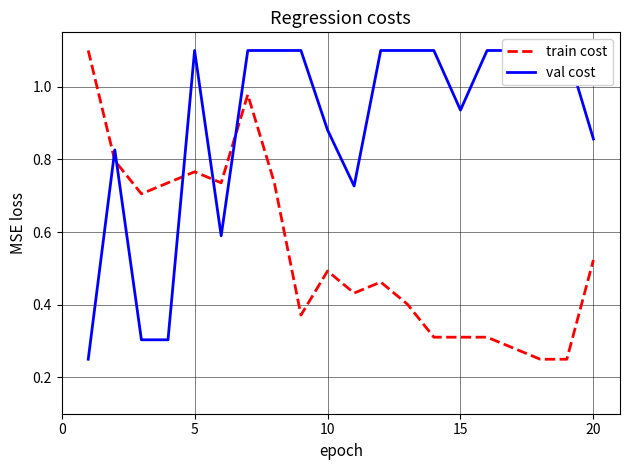

What is the spread (max minus min) of values at 15?

0.4